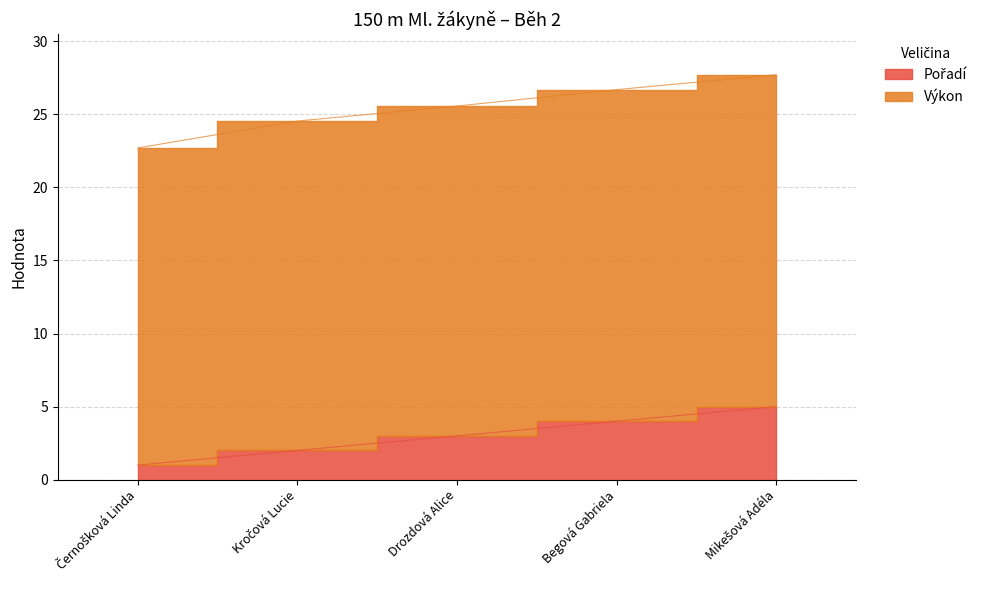

What is the difference between the maximum and minimum values?

4